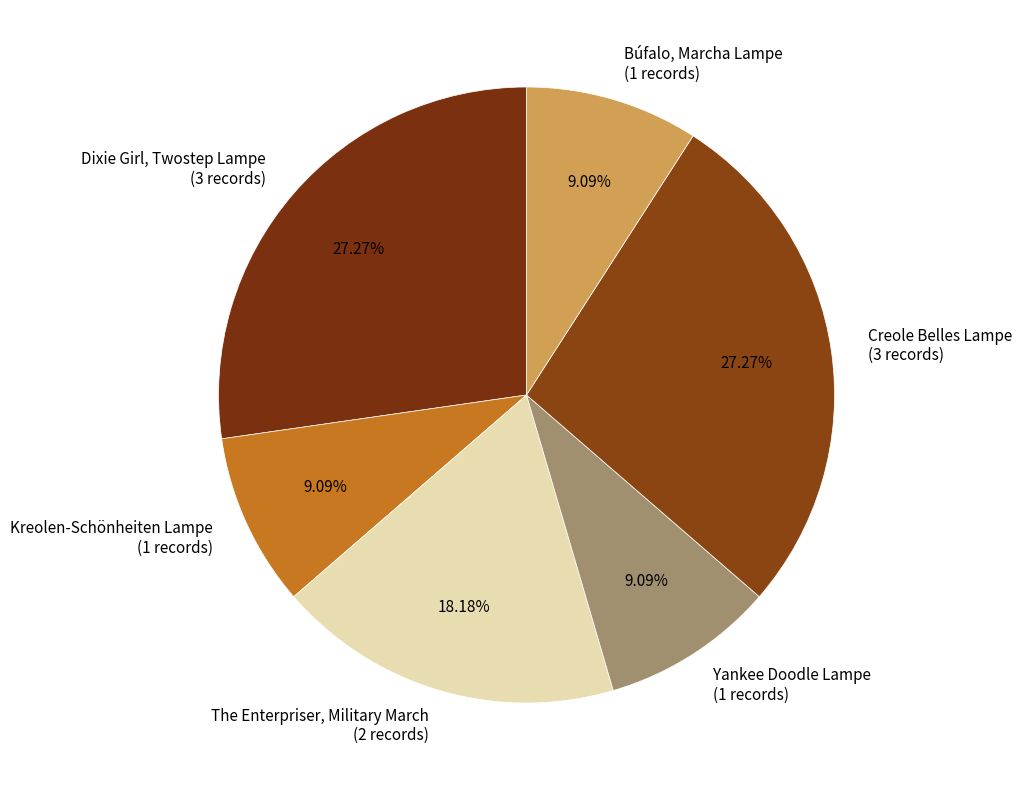

Is there any slice that represents more than half of the pie?

No